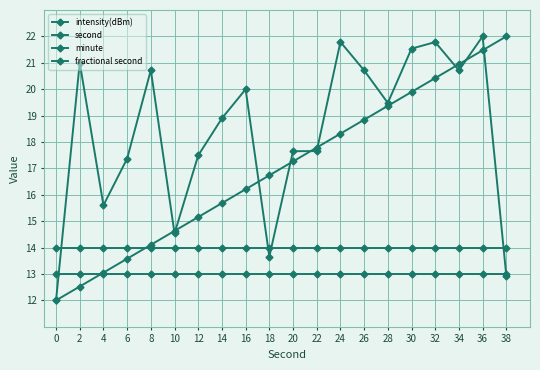

Count the number of data series in this chart.

4